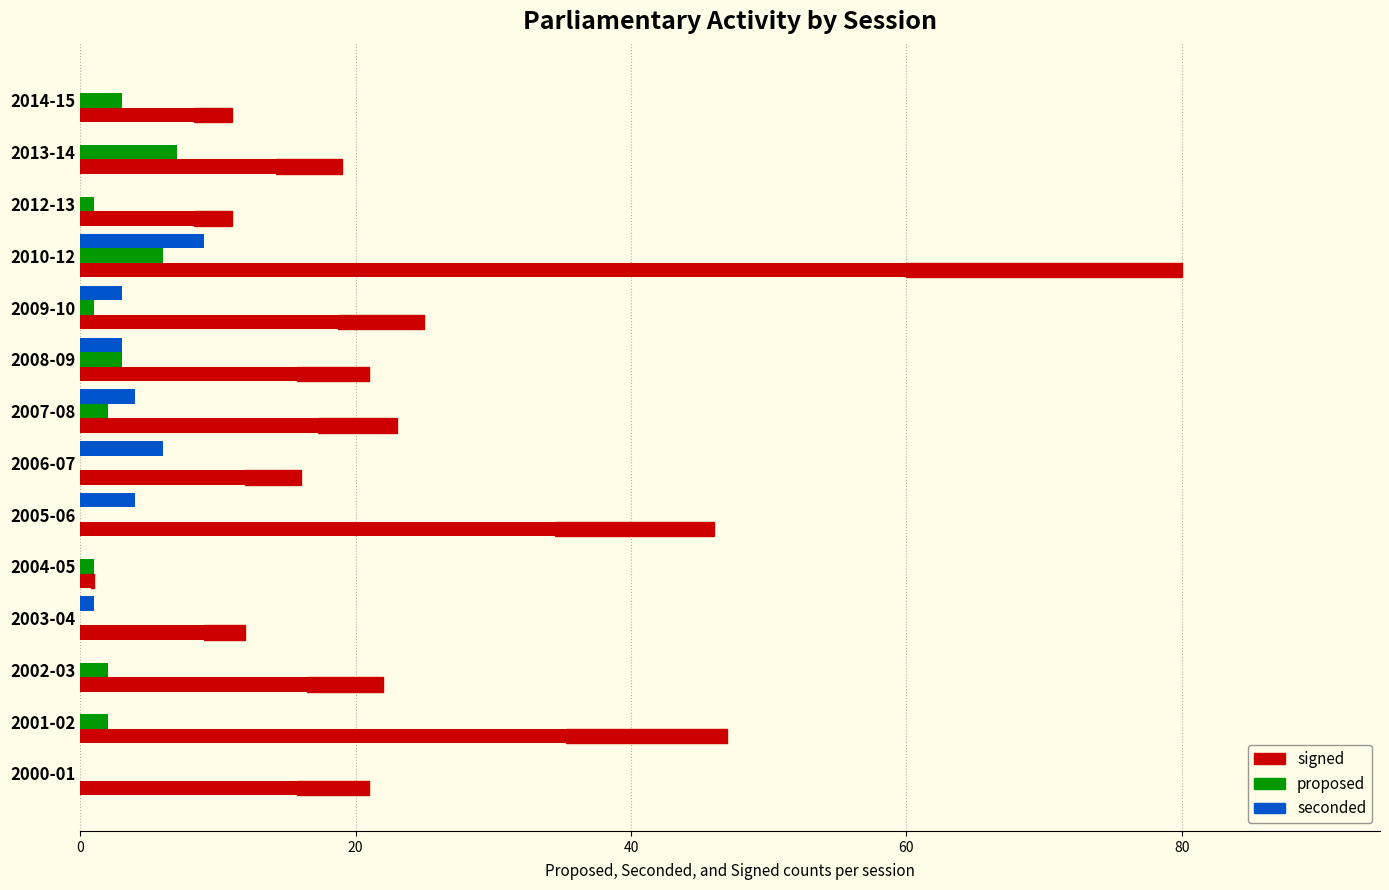

At which category does the chart reach its peak across all series?

2010-12